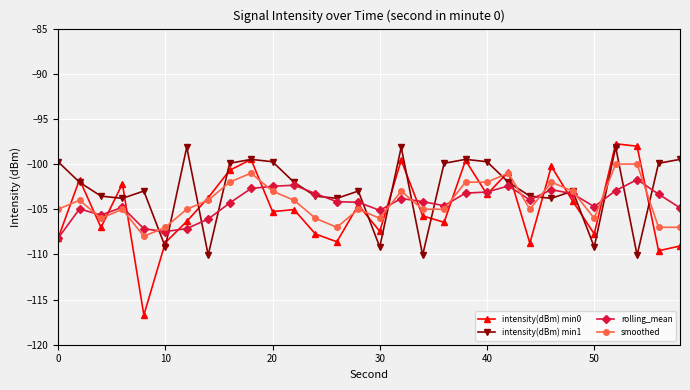

What is the minimum value for intensity(dBm) min0?

-116.7